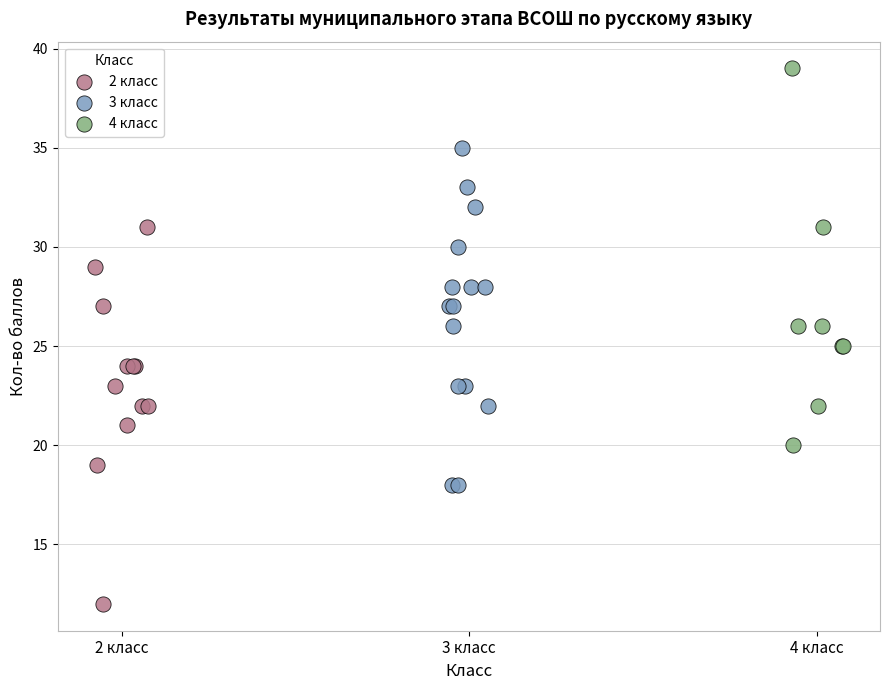

What are all the series names shown in the legend?

2 класс, 3 класс, 4 класс